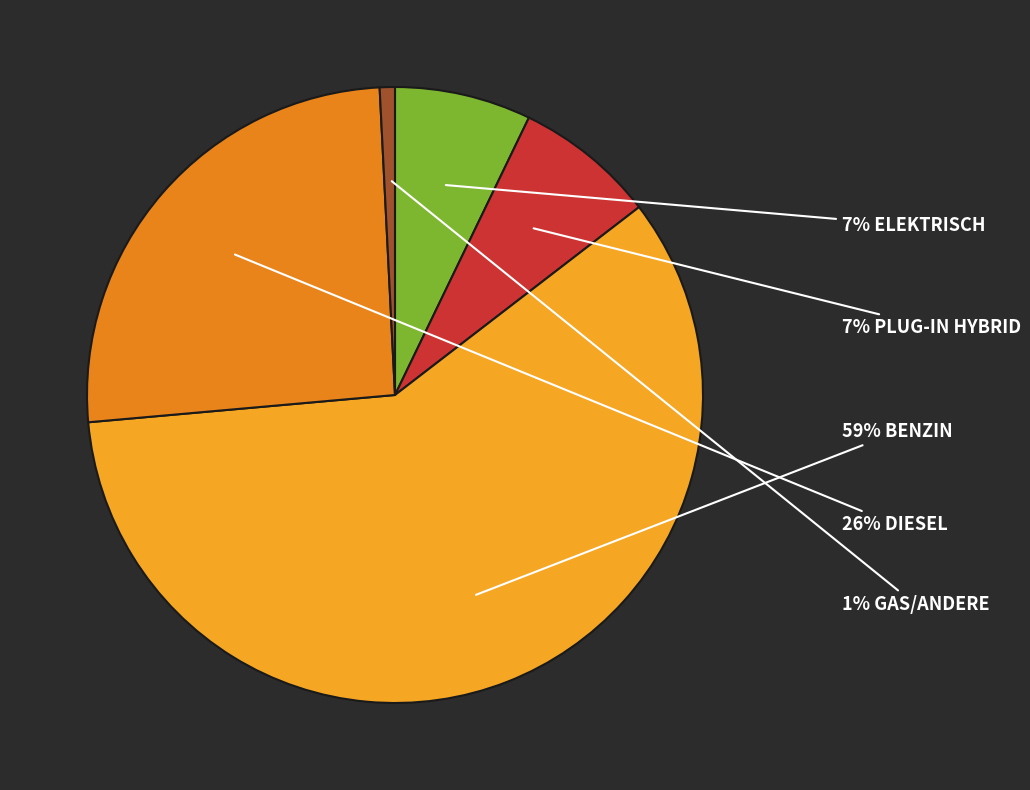

Is there a majority slice in this chart?

Yes